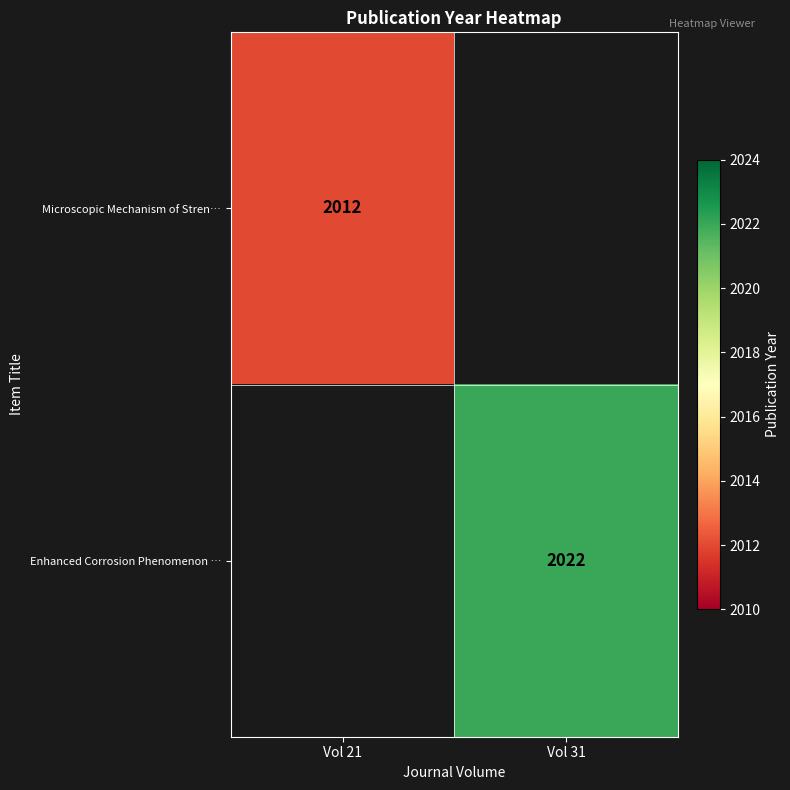

True or false: Enhanced Corrosion Phenomenon … has a value of 2022 at Vol 31.

True